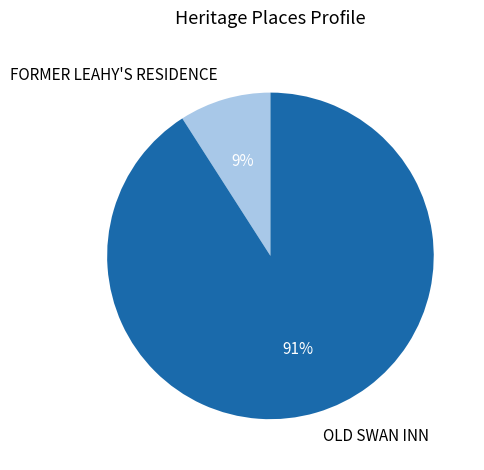

Is there any slice that represents more than half of the pie?

Yes